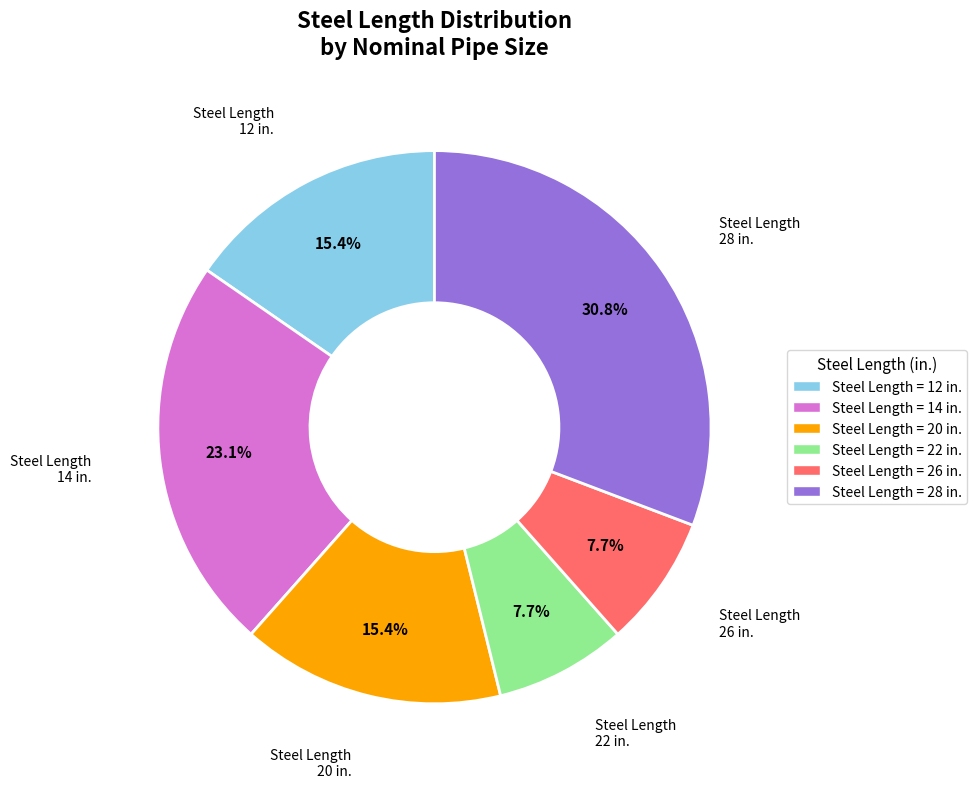

Count the number of slices in the pie.

6